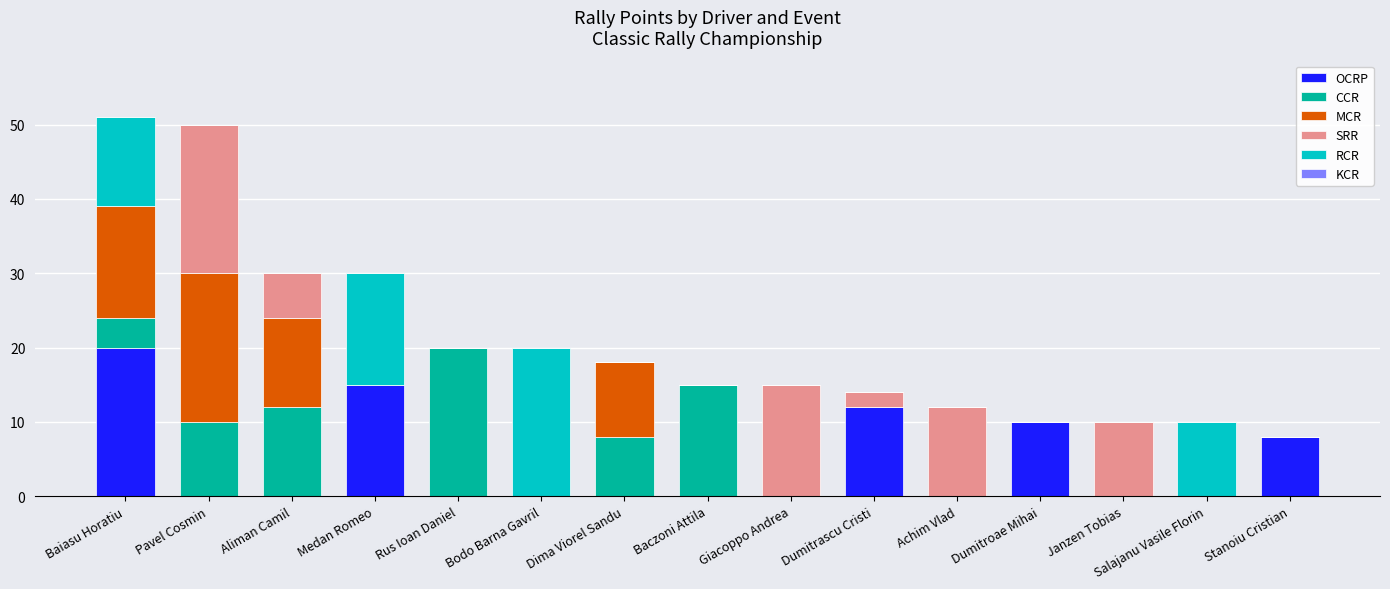

What is the total value across all series at Medan Romeo?

30